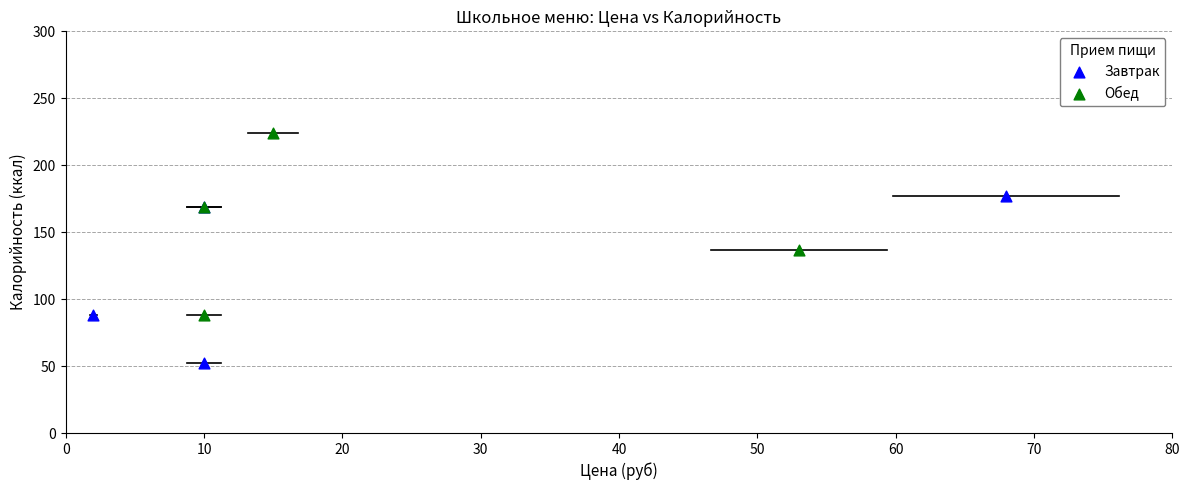

Which series reaches the maximum Y coordinate?

Обед